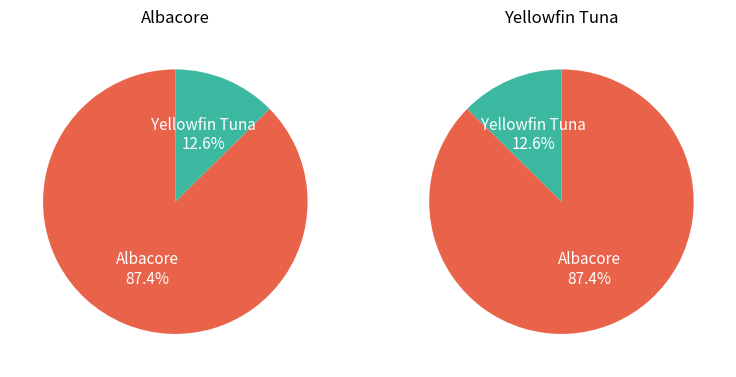

Which series has the widest spread of values?

Albacore